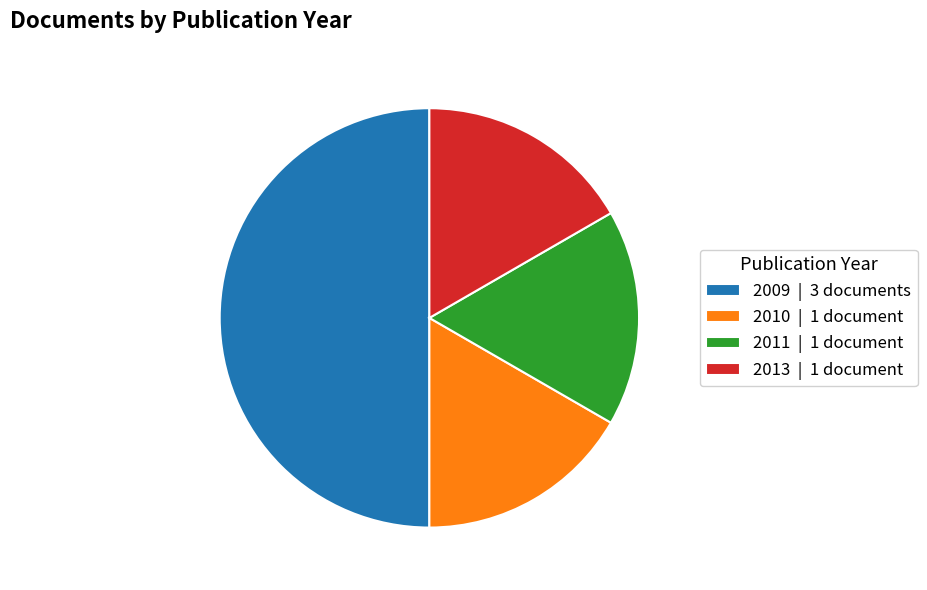

Which has a higher value, 2009 | 3 documents or 2011 | 1 document?

2009 | 3 documents